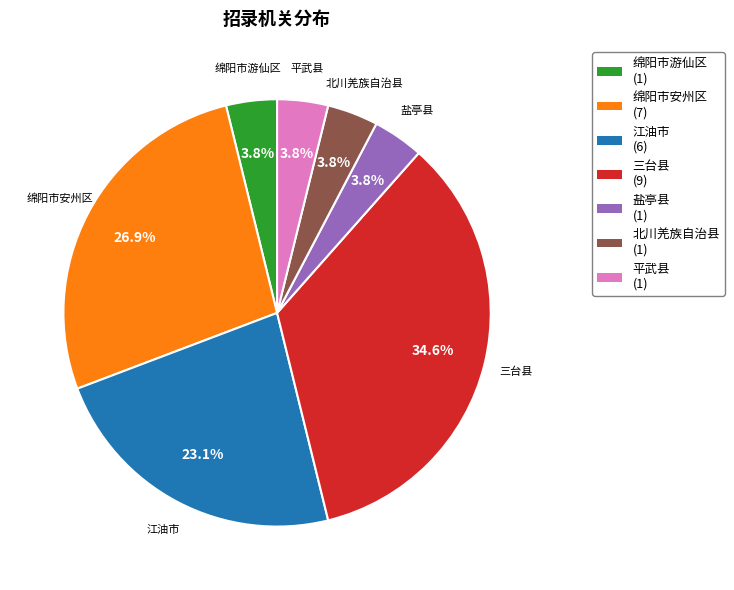

Count the number of slices in the pie.

7